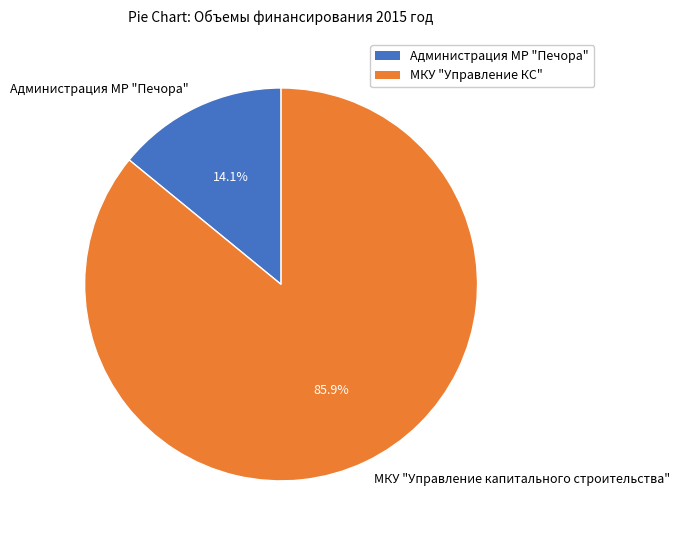

Which category has the smallest portion of the pie?

Администрация МР "Печора"